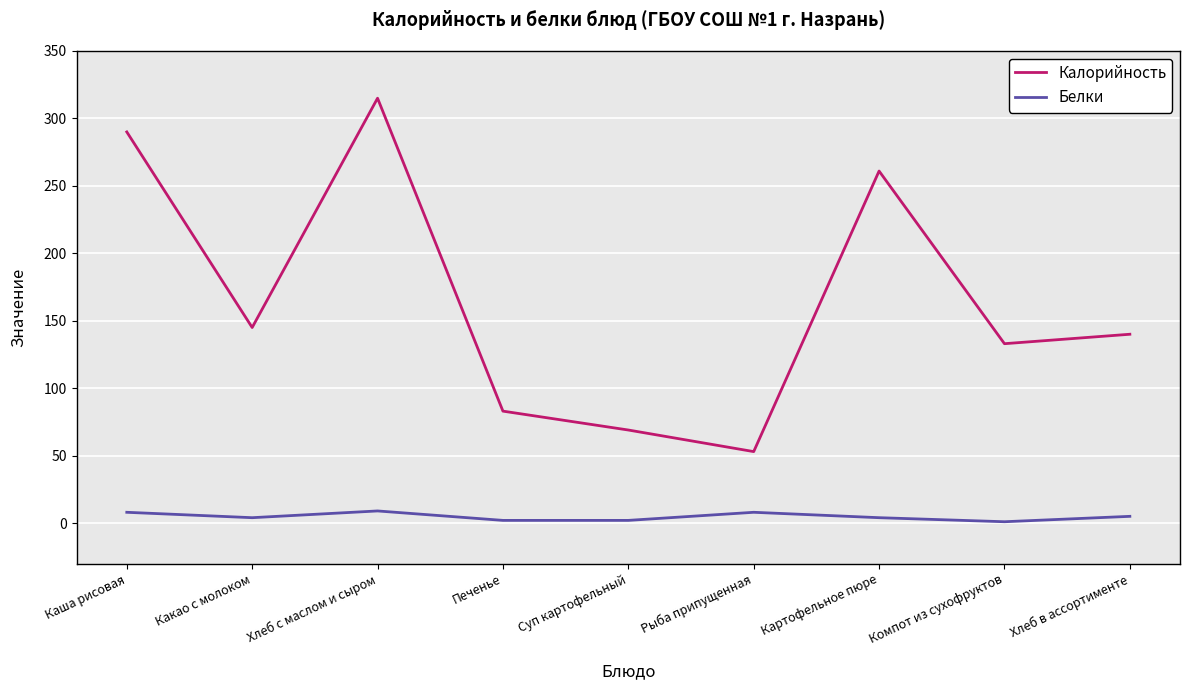

At how many categories does at least one series exceed 18?

9